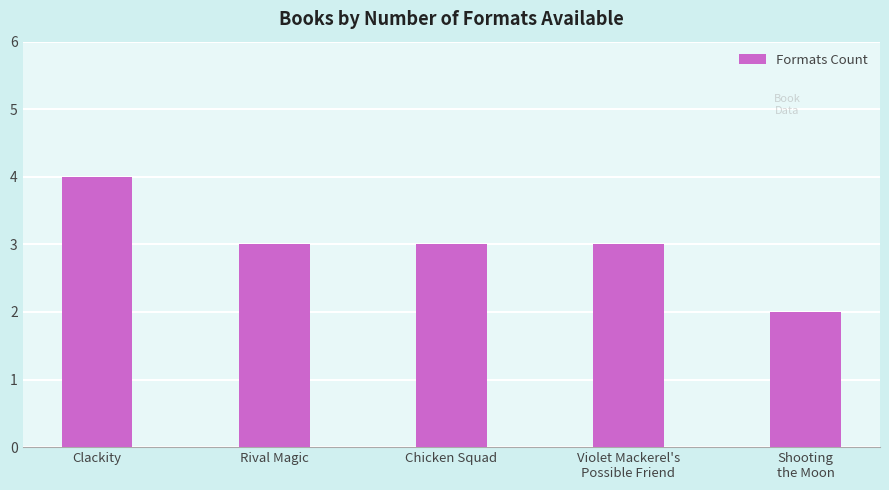

What is the sum of the values at Chicken Squad and Rival Magic?

6